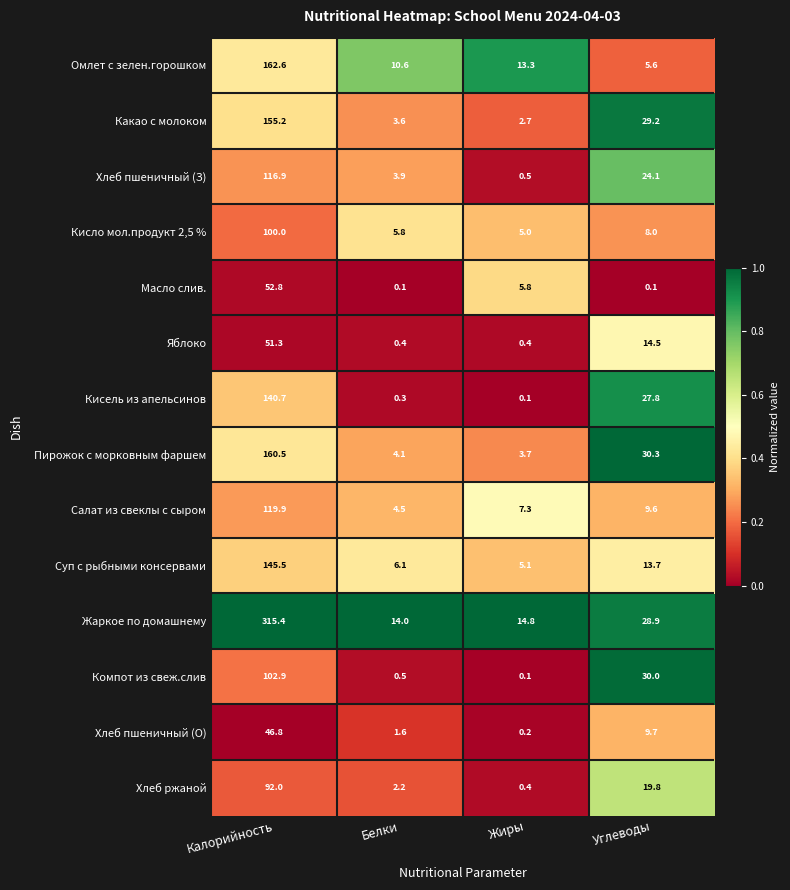

Which series has the largest total across all categories?

Жаркое по домашнему